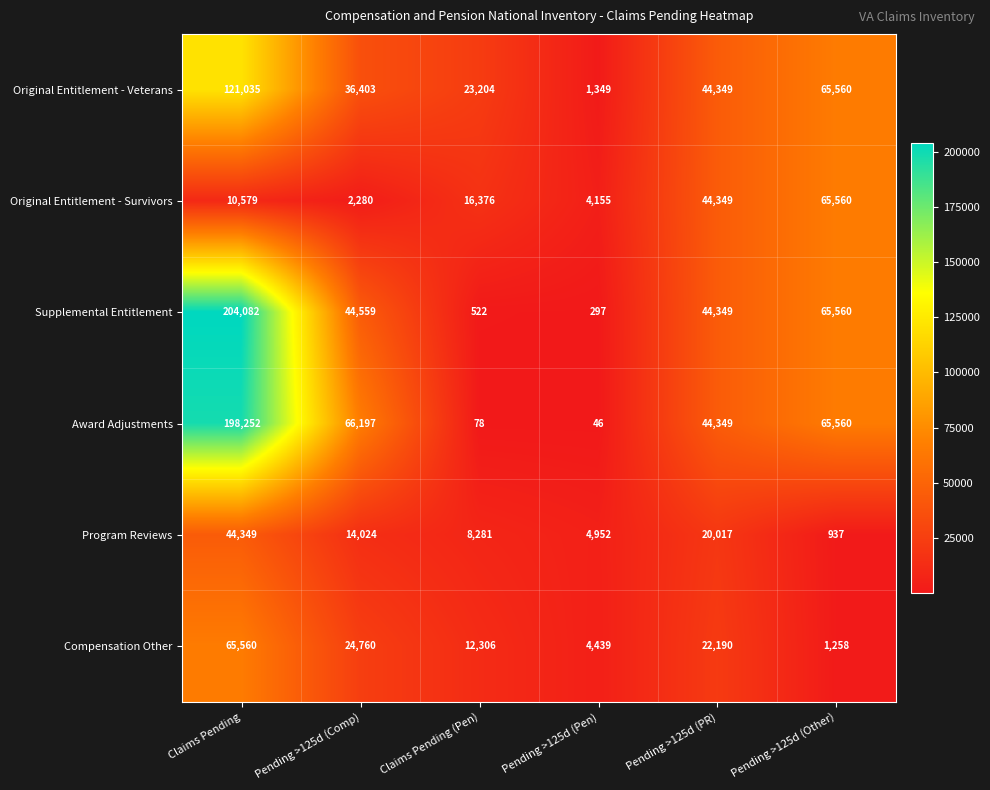

Rank the categories by Original Entitlement - Survivors value from highest to lowest.

Pending >125d (Other), Pending >125d (PR), Claims Pending (Pen), Claims Pending, Pending >125d (Pen), Pending >125d (Comp)